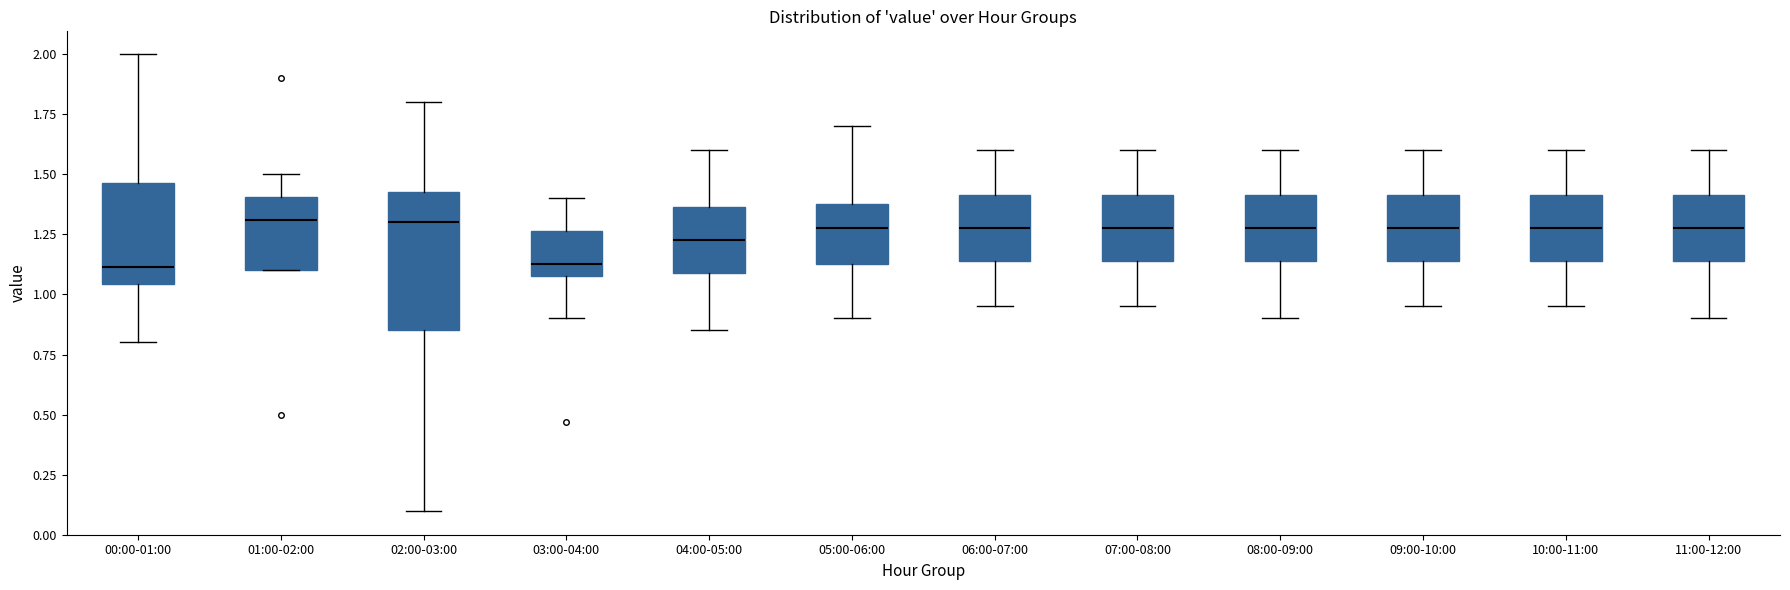

Reading left to right, read every box against the y-axis: the position of its median line, the range the box covers, and the ends of its whiskers. The values are not printed on the chart, so give them approximately, as read against the axis.

00:00-01:00: median 1.10, box 1.05 to 1.45, whiskers 0.80 to 2.00
01:00-02:00: median 1.30, box 1.10 to 1.40, whiskers 1.10 to 1.50
02:00-03:00: median 1.30, box 0.85 to 1.45, whiskers 0.10 to 1.80
03:00-04:00: median 1.15, box 1.10 to 1.25, whiskers 0.90 to 1.40
04:00-05:00: median 1.25, box 1.10 to 1.35, whiskers 0.85 to 1.60
05:00-06:00: median 1.30, box 1.15 to 1.40, whiskers 0.90 to 1.70
06:00-07:00: median 1.30, box 1.15 to 1.40, whiskers 0.95 to 1.60
07:00-08:00: median 1.30, box 1.15 to 1.40, whiskers 0.95 to 1.60
08:00-09:00: median 1.30, box 1.15 to 1.40, whiskers 0.90 to 1.60
09:00-10:00: median 1.30, box 1.15 to 1.40, whiskers 0.95 to 1.60
10:00-11:00: median 1.30, box 1.15 to 1.40, whiskers 0.95 to 1.60
11:00-12:00: median 1.30, box 1.15 to 1.40, whiskers 0.90 to 1.60